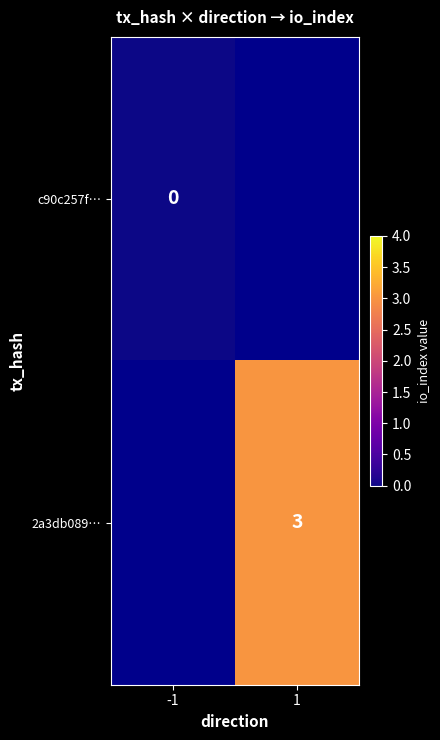

At how many categories does at least one series exceed 1?

1